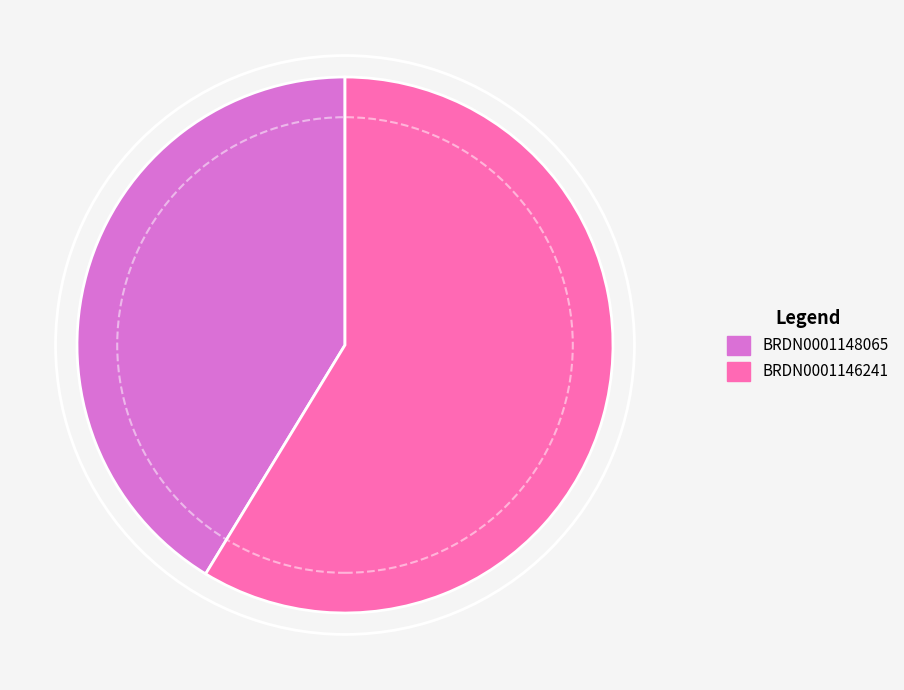

What is the ratio of the value at BRDN0001146241 to the value at BRDN0001148065?

1.4